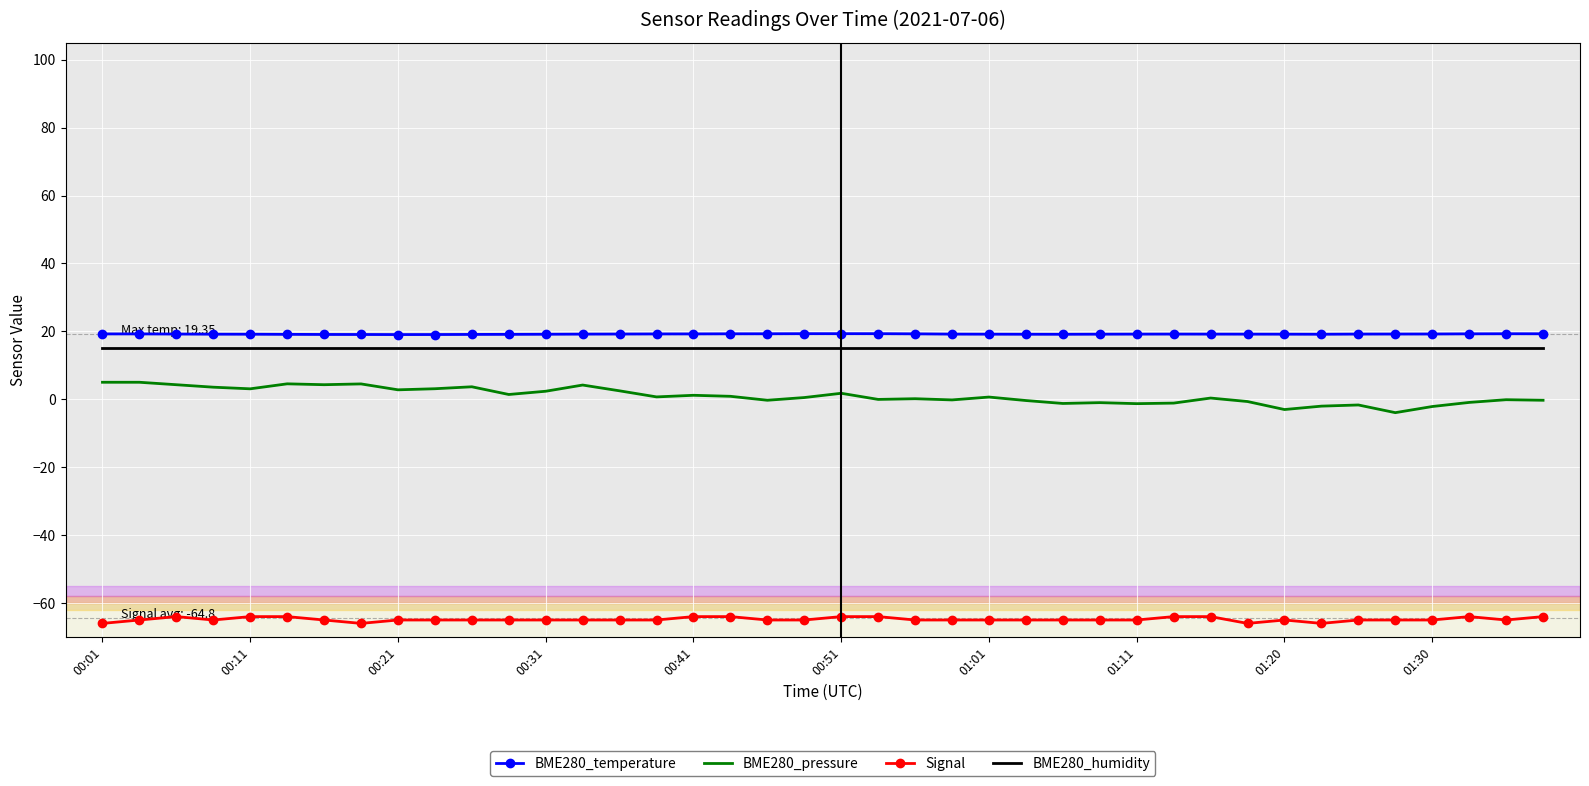

What is the average value of the BME280_temperature series?

19.2